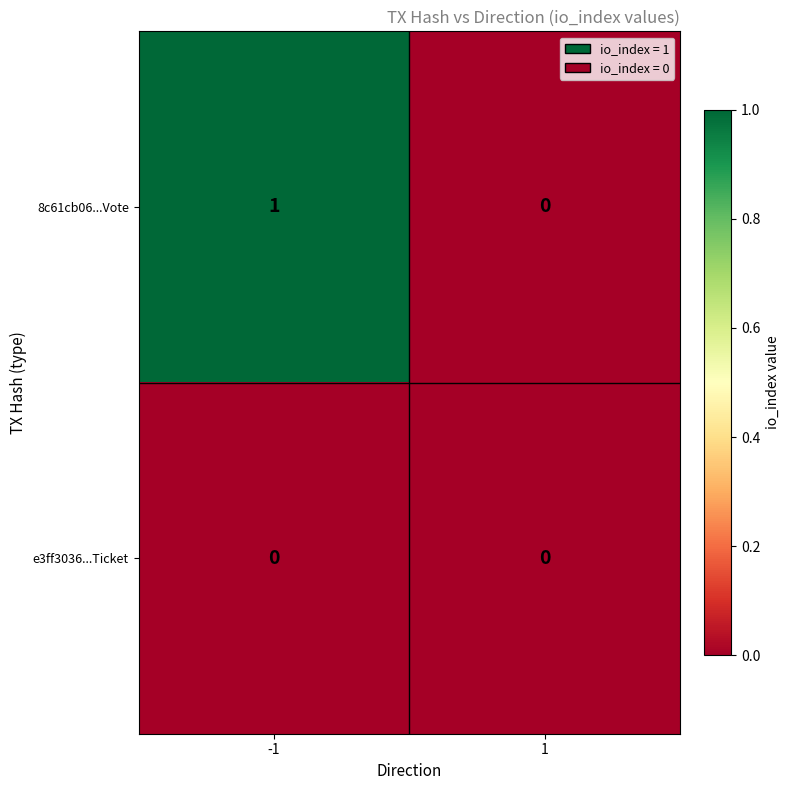

Rank the series by their maximum value, from lowest to highest.

e3ff3036...Ticket, 8c61cb06...Vote